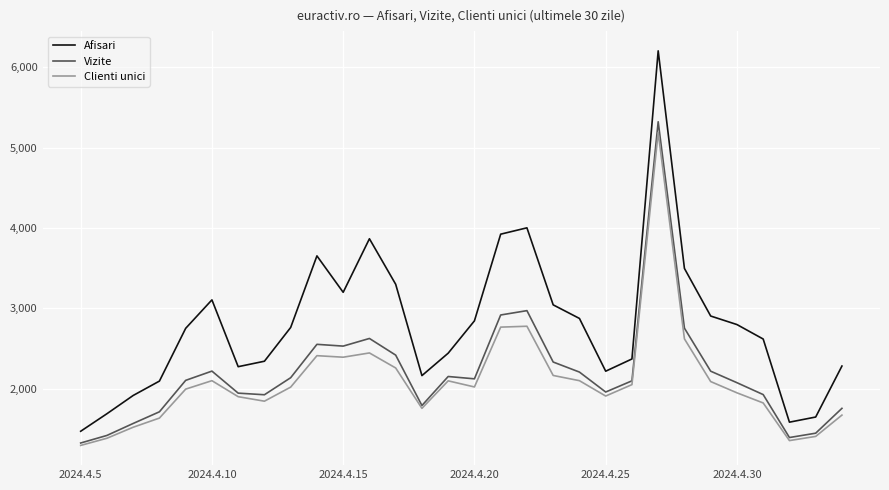

Which series has the widest spread of values?

Afisari